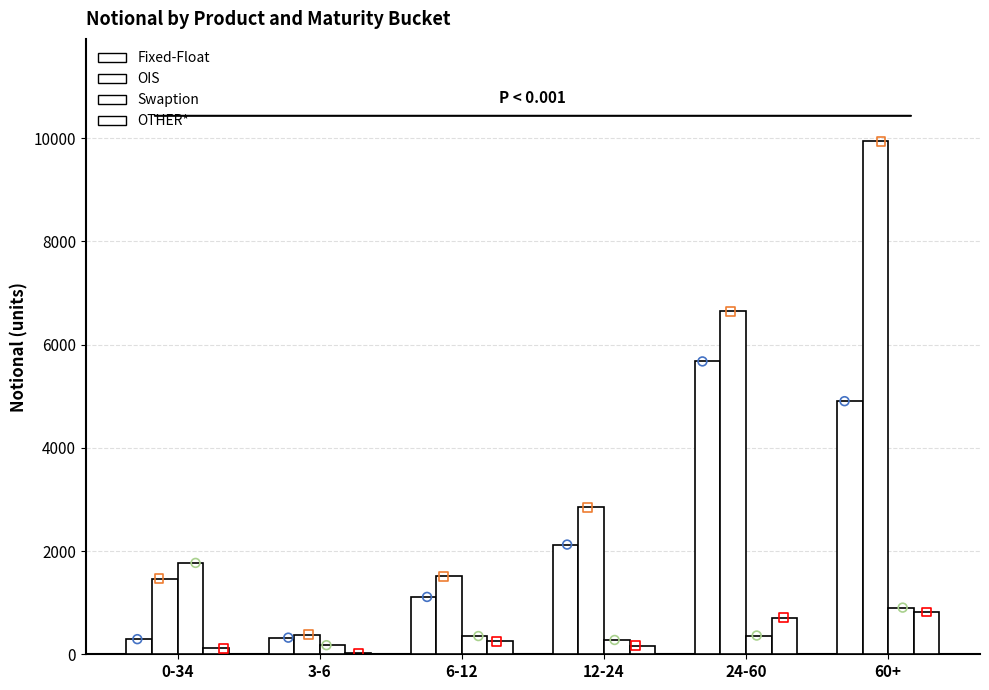

Which series has the largest total across all categories?

OIS